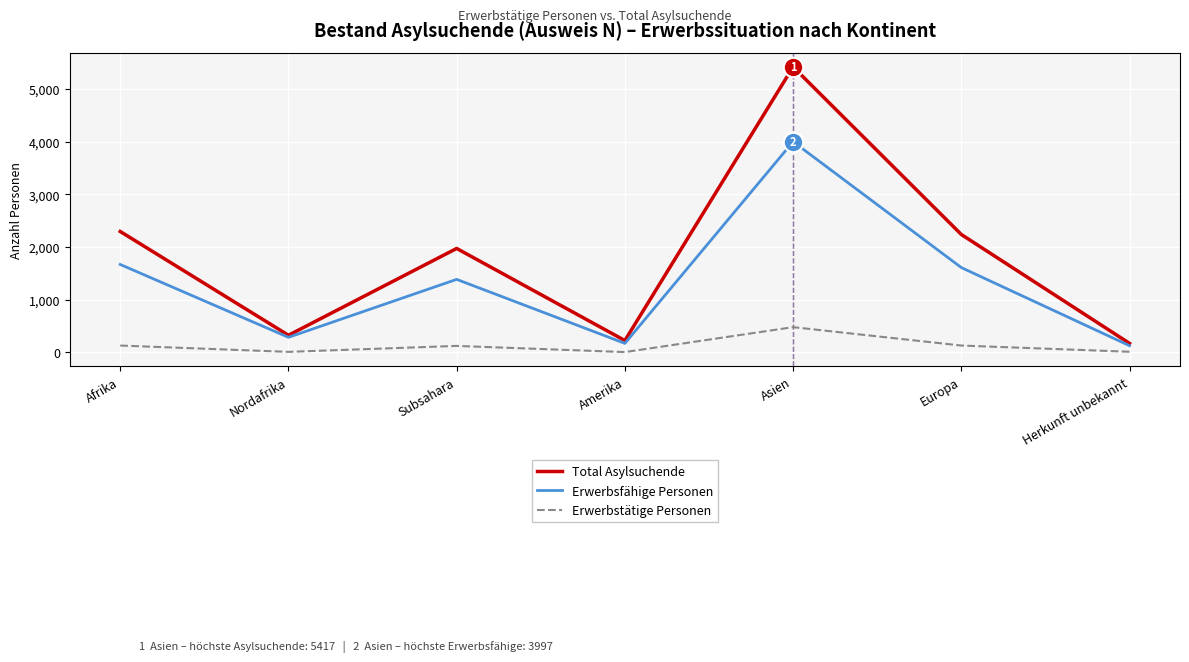

What is the spread (max minus min) of values at Afrika?

2165